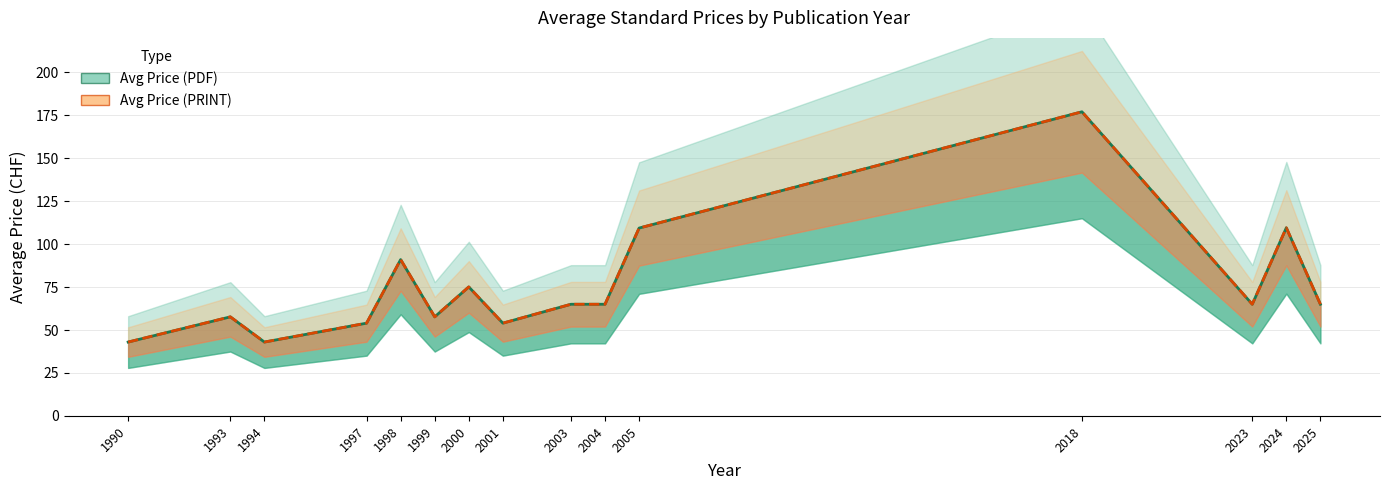

Where is the first local minimum for Avg Price (PDF)?

1994